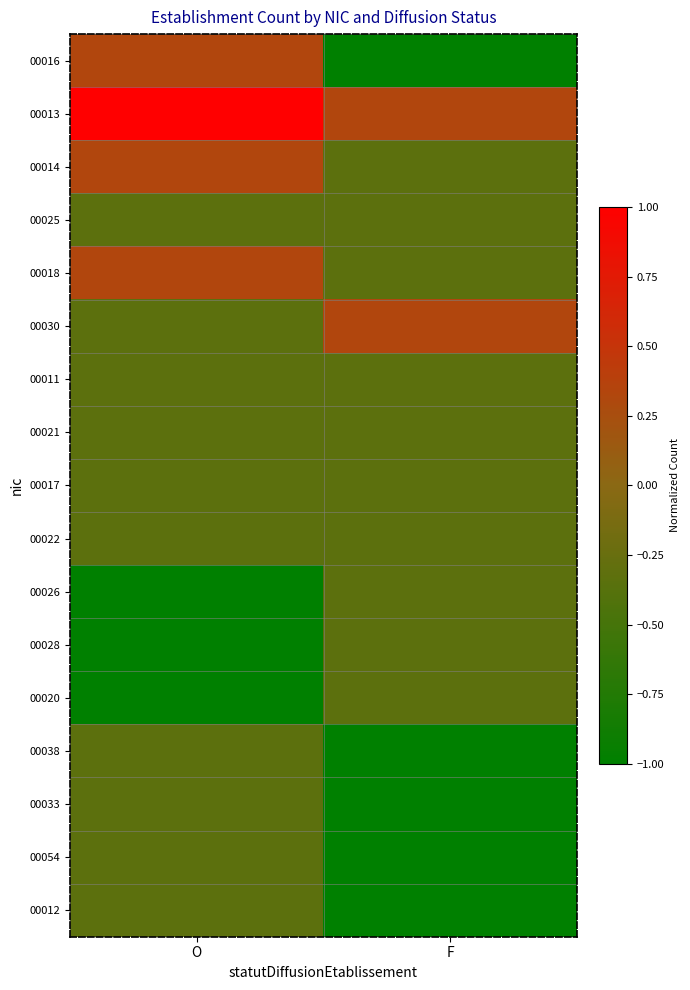

Reading left to right, extract all data points from this chart.

00016: O=0.3	F=-1.0
00013: O=1.0	F=0.3
00014: O=0.3	F=-0.3
00025: O=-0.3	F=-0.3
00018: O=0.3	F=-0.3
00030: O=-0.3	F=0.3
00011: O=-0.3	F=-0.3
00021: O=-0.3	F=-0.3
00017: O=-0.3	F=-0.3
00022: O=-0.3	F=-0.3
00026: O=-1.0	F=-0.3
00028: O=-1.0	F=-0.3
00020: O=-1.0	F=-0.3
00038: O=-0.3	F=-1.0
00033: O=-0.3	F=-1.0
00054: O=-0.3	F=-1.0
00012: O=-0.3	F=-1.0